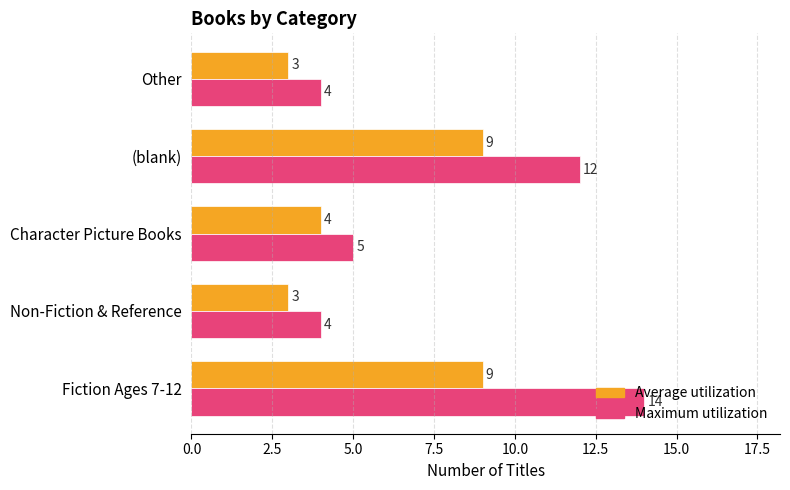

What value does the Average utilization series have at Other?

3